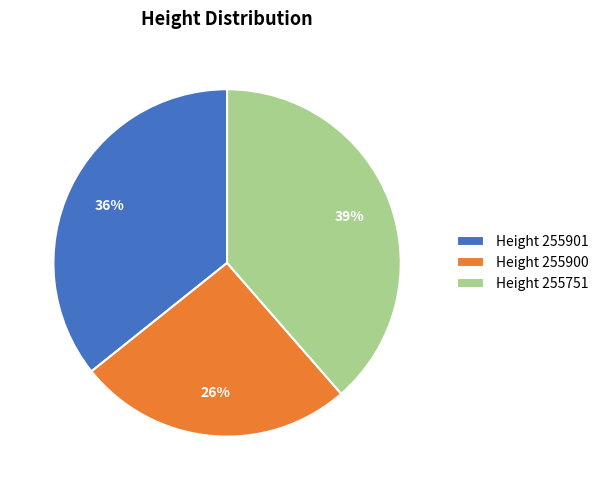

The Height 255901 slice represents 36% of the pie. True or false?

True